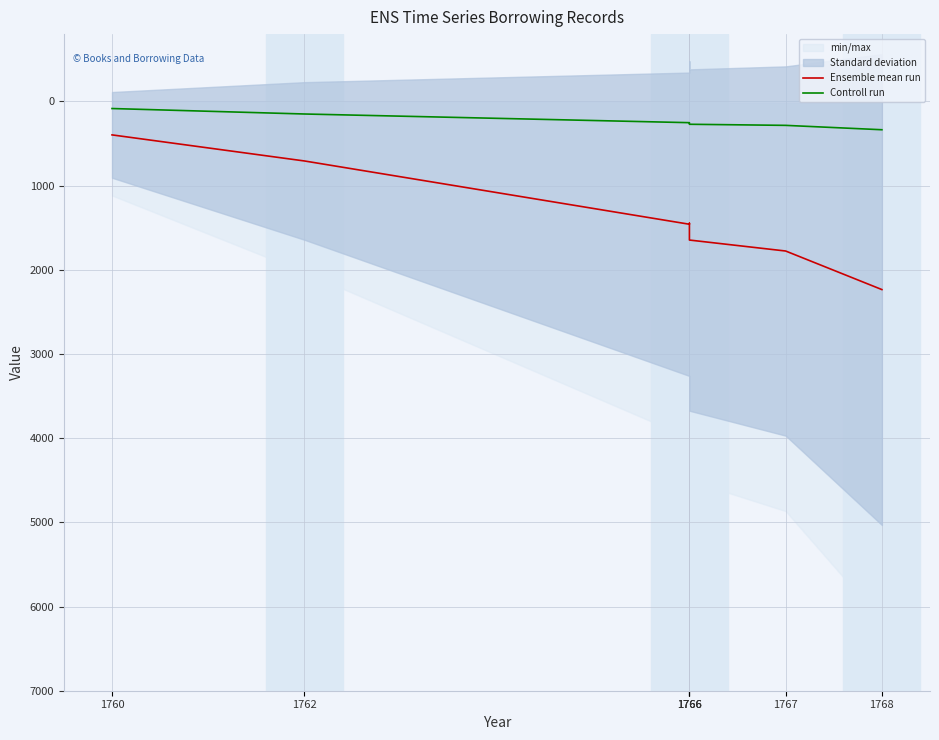

Reading left to right, extract all data points from this chart.

Ensemble mean run: 397.2	707.0	1458.7	1447.0	1646.3	1776.7	2234.7
Controll run: 84.0	149.0	252.0	257.0	271.0	284.0	336.0